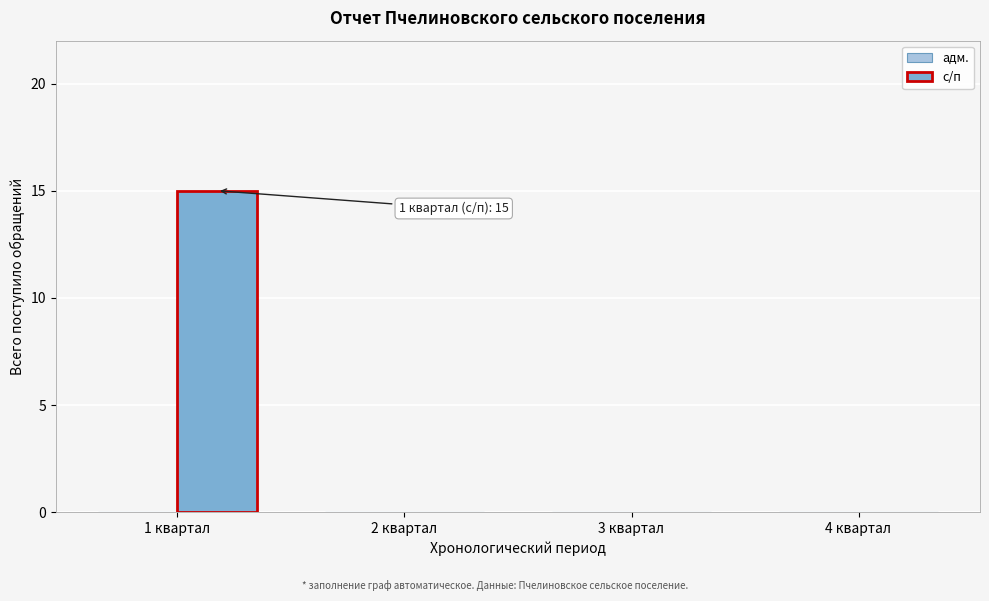

Reading right to left, what are all the values shown in this chart?

4 квартал=0	3 квартал=0	2 квартал=0	1 квартал=15